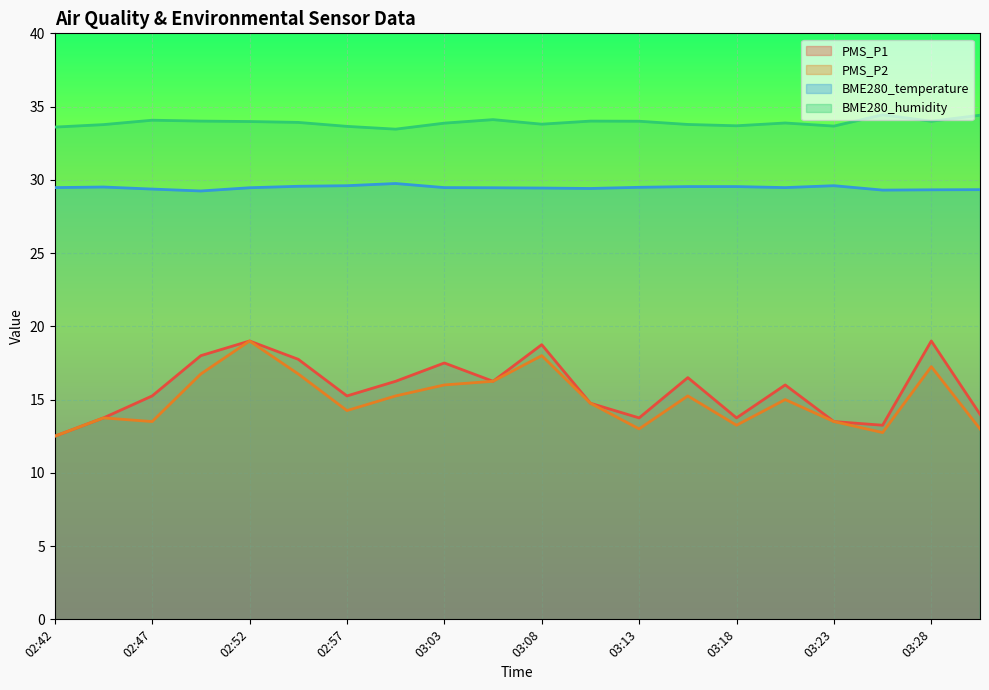

Reading left to right, what are all the values shown in this chart?

PMS_P1: 12.5	13.8	15.2	18.0	19.0	17.8	15.2	16.2	17.5	16.2	18.8	14.8	13.8	16.5	13.8	16.0	13.5	13.2	19.0	14.0
PMS_P2: 12.5	13.8	13.5	16.8	19.0	16.8	14.2	15.2	16.0	16.2	18.0	14.8	13.0	15.2	13.2	15.0	13.5	12.8	17.2	13.0
BME280_temperature: 29.5	29.5	29.4	29.2	29.5	29.6	29.6	29.8	29.5	29.5	29.4	29.4	29.5	29.5	29.5	29.5	29.6	29.3	29.3	29.3
BME280_humidity: 33.6	33.8	34.1	34.0	34.0	33.9	33.6	33.5	33.9	34.1	33.8	34.0	34.0	33.8	33.7	33.9	33.7	34.4	34.0	34.4